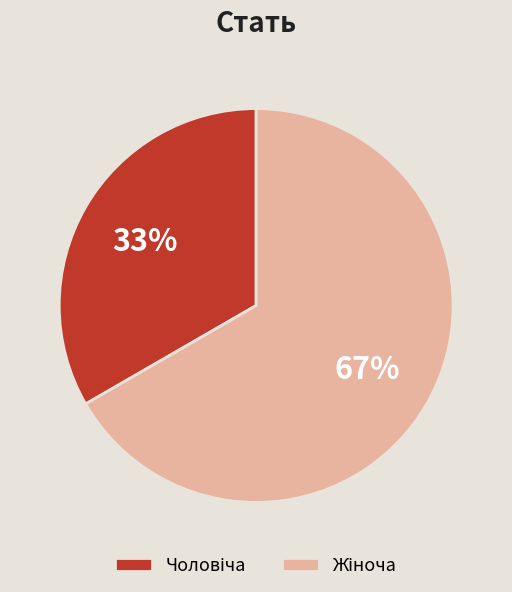

Is there a majority slice in this chart?

Yes